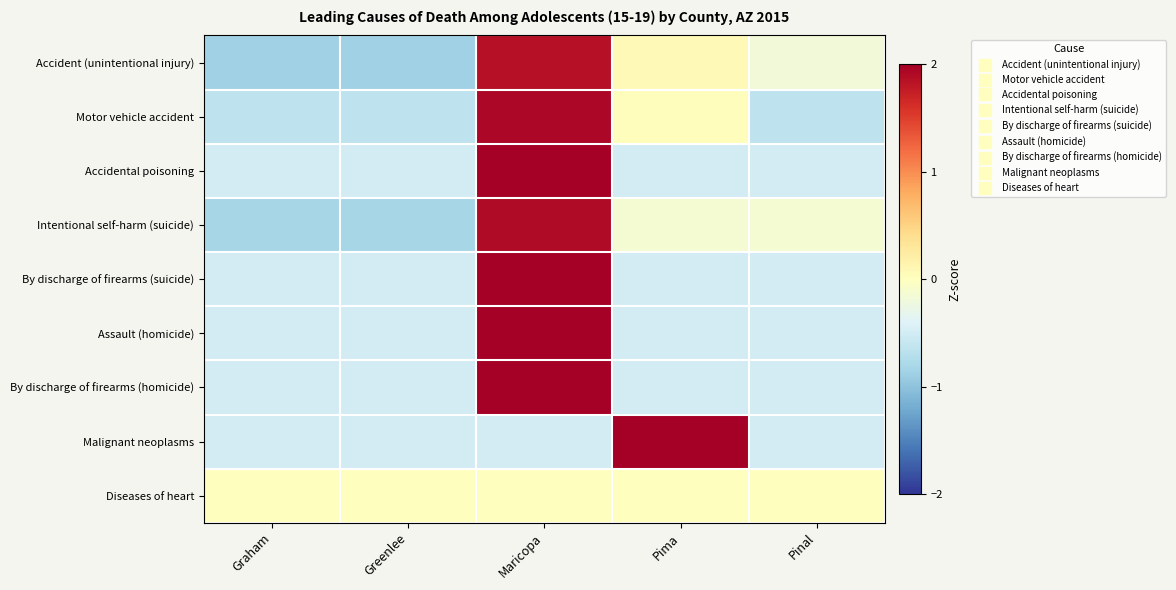

What is the spread (max minus min) of values at Graham?

0.9